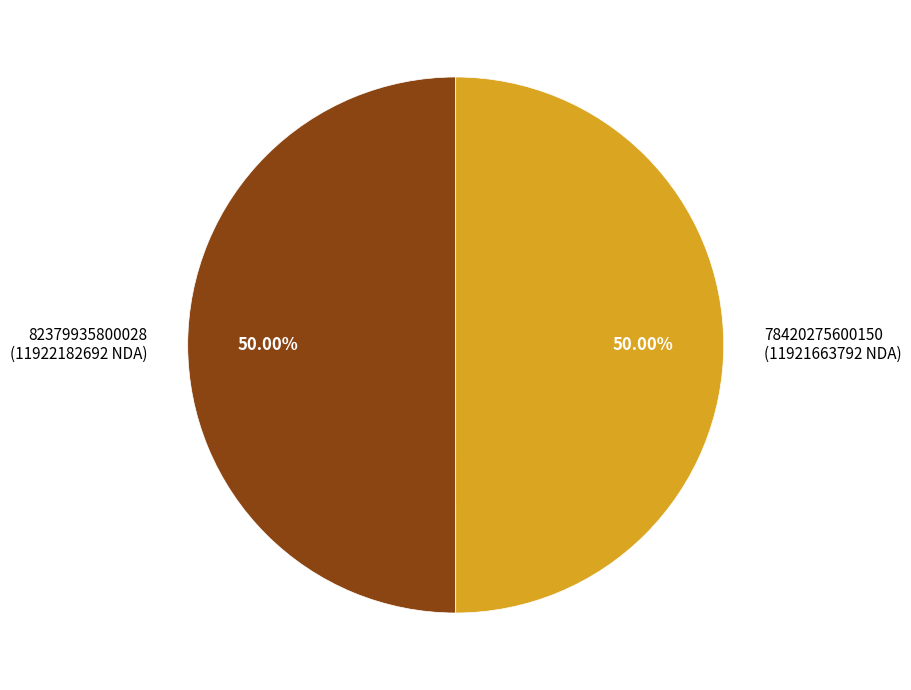

Do 82379935800028 and 78420275600150 together represent more than half of the pie?

Yes